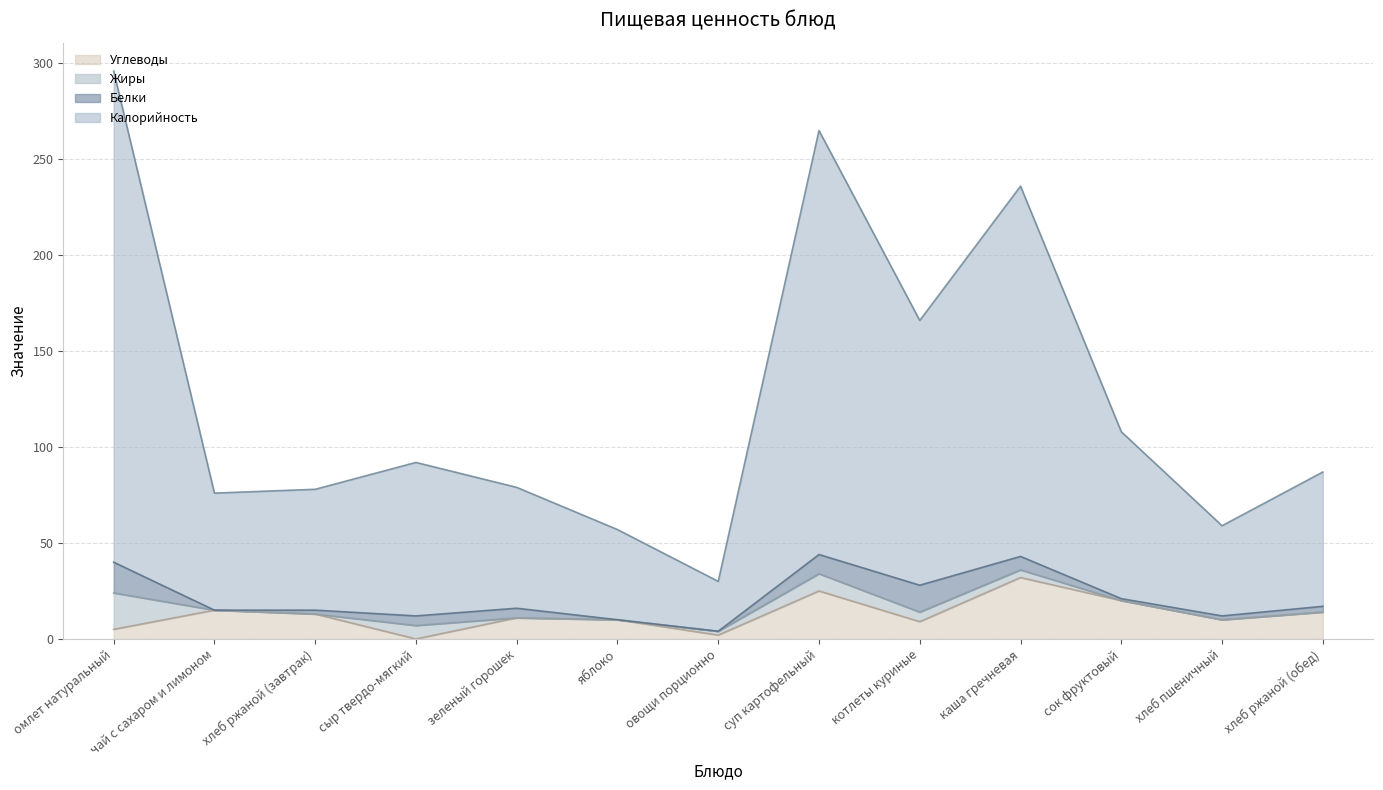

True or false: Углеводы has a value of 11 at зеленый горошек.

True